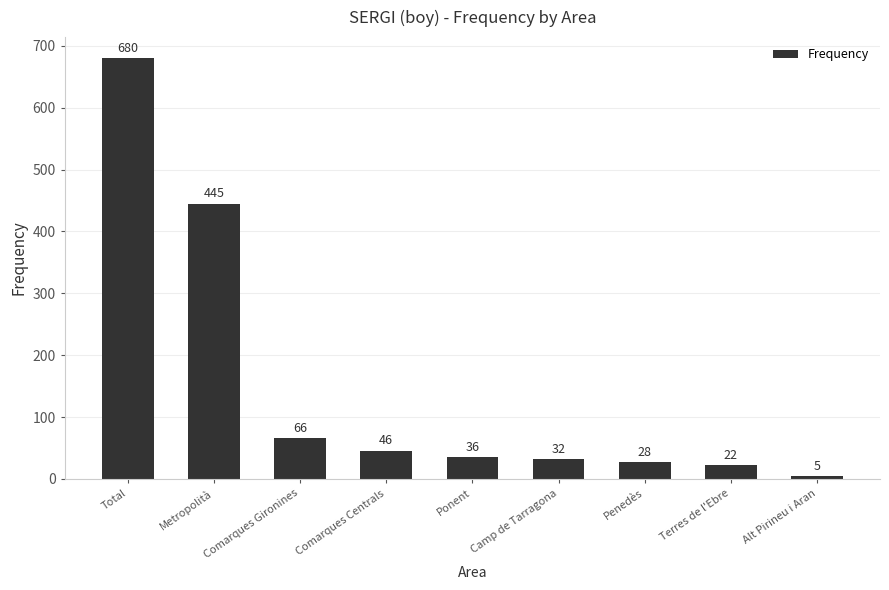

What is the sum of the values at Ponent and Penedès?

64